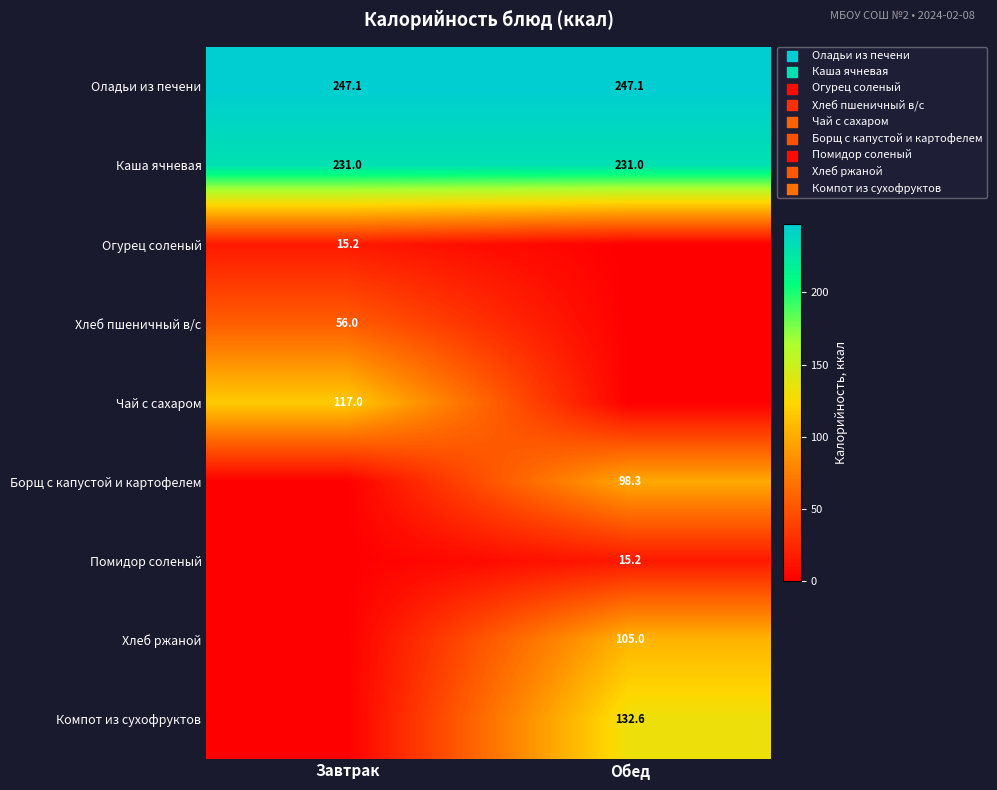

True or false: Чай с сахаром has a value of 193.7 at Завтрак.

False